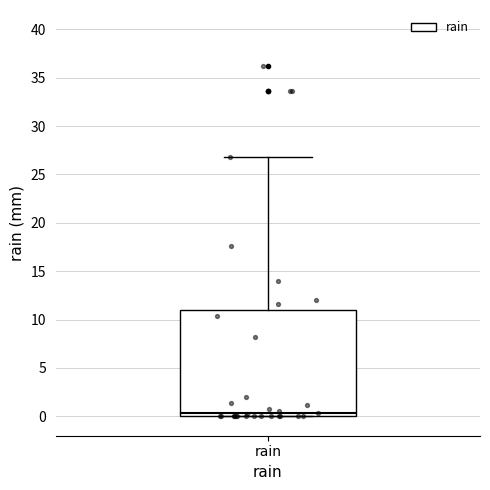

Transcribe this box plot: give where the median line is, the range the box spans, and where the two whiskers end, as read against the y-axis. The values are not printed on the chart, so give them approximately, as read against the axis.

median 0.5, box 0.0 to 11.0, whiskers 0.0 to 27.0